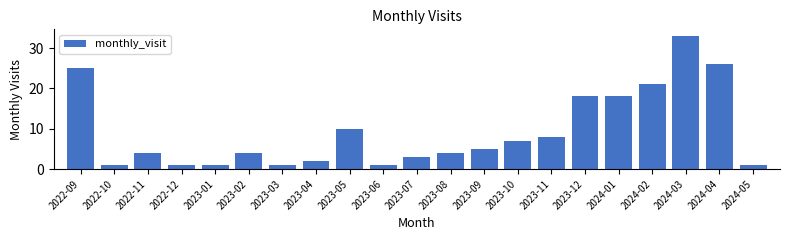

Reading left to right, extract all data points from this chart.

25	1	4	1	1	4	1	2	10	1	3	4	5	7	8	18	18	21	33	26	1